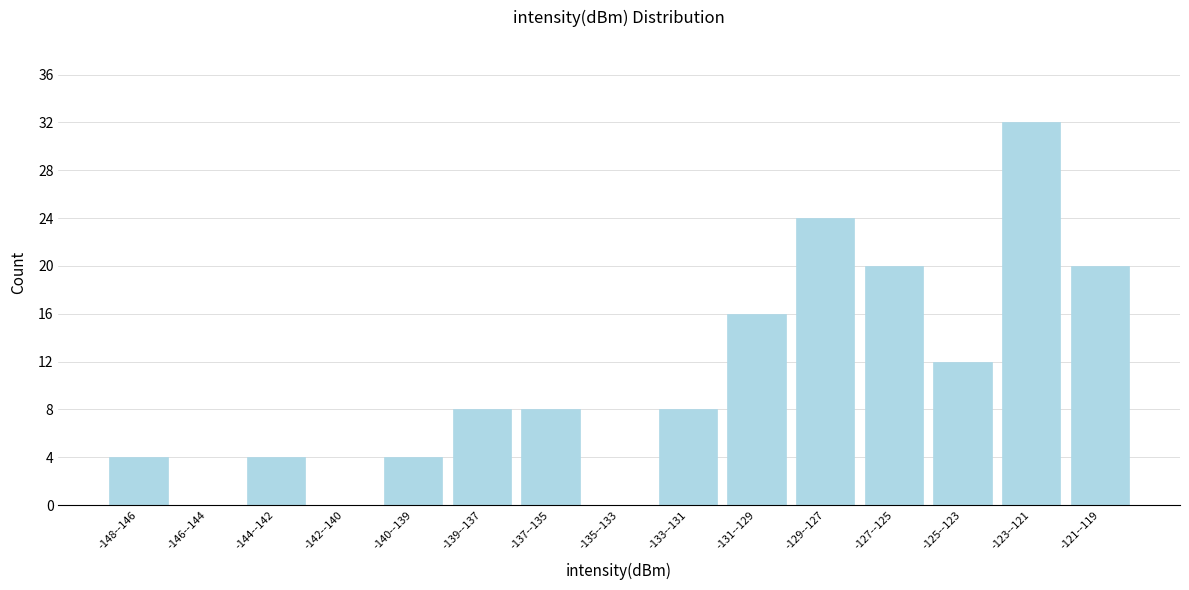

Reading right to left, extract all data points from this chart.

-121--119=20	-123--121=32	-125--123=12	-127--125=20	-129--127=24	-131--129=16	-133--131=8	-135--133=0	-137--135=8	-139--137=8	-140--139=4	-142--140=0	-144--142=4	-146--144=0	-148--146=4